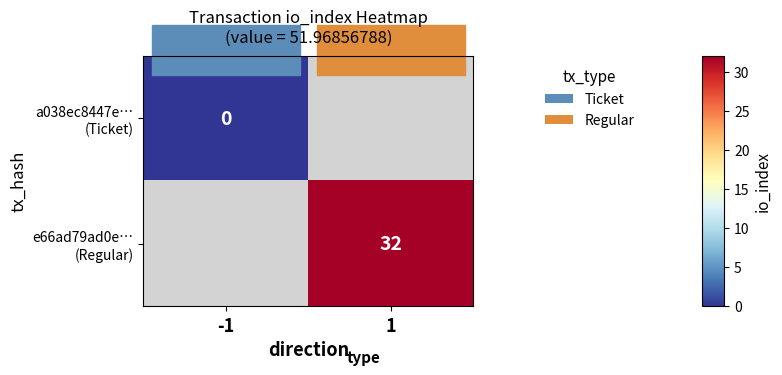

How many data points does each series have?

2